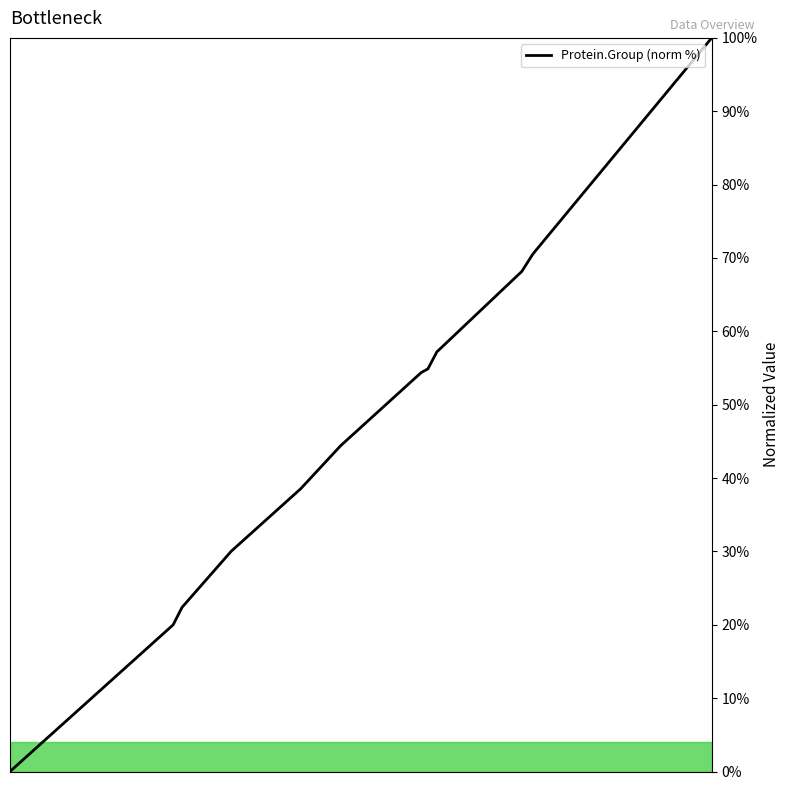

Reading left to right, transcribe all the data shown in this chart.

0.0	20.0	22.4	30.0	38.5	44.4	54.4	54.9	57.2	68.2	70.6	100.0